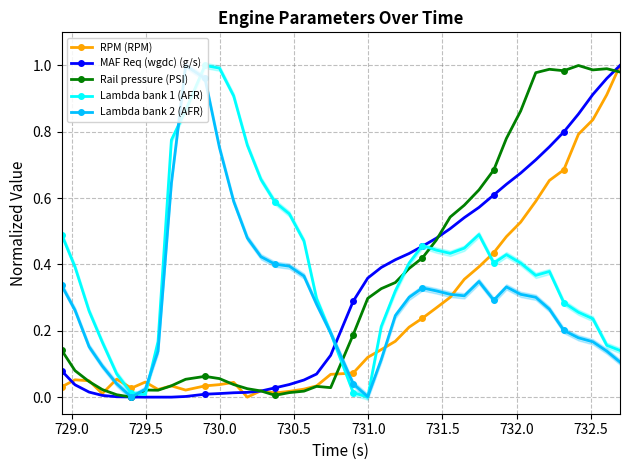

Which series has the largest range (max minus min)?

RPM (RPM)